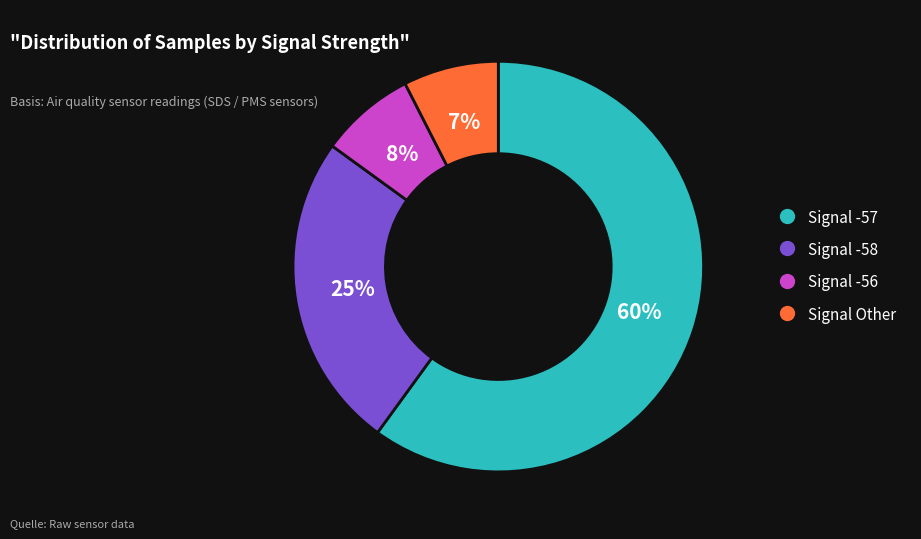

Does any single category account for the majority?

Yes